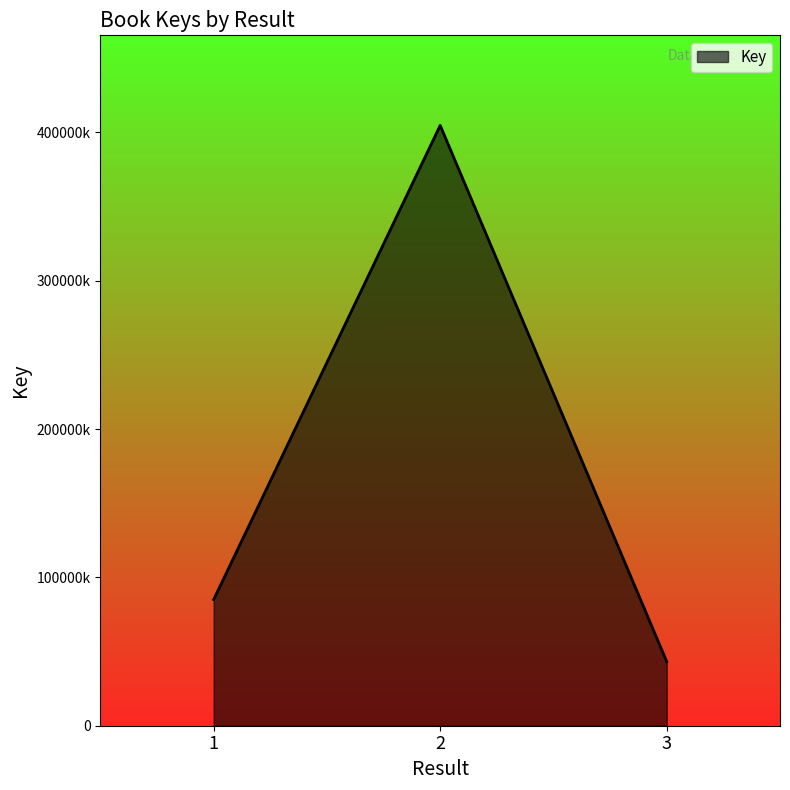

How many values are between 43208660 and 404754695?

3